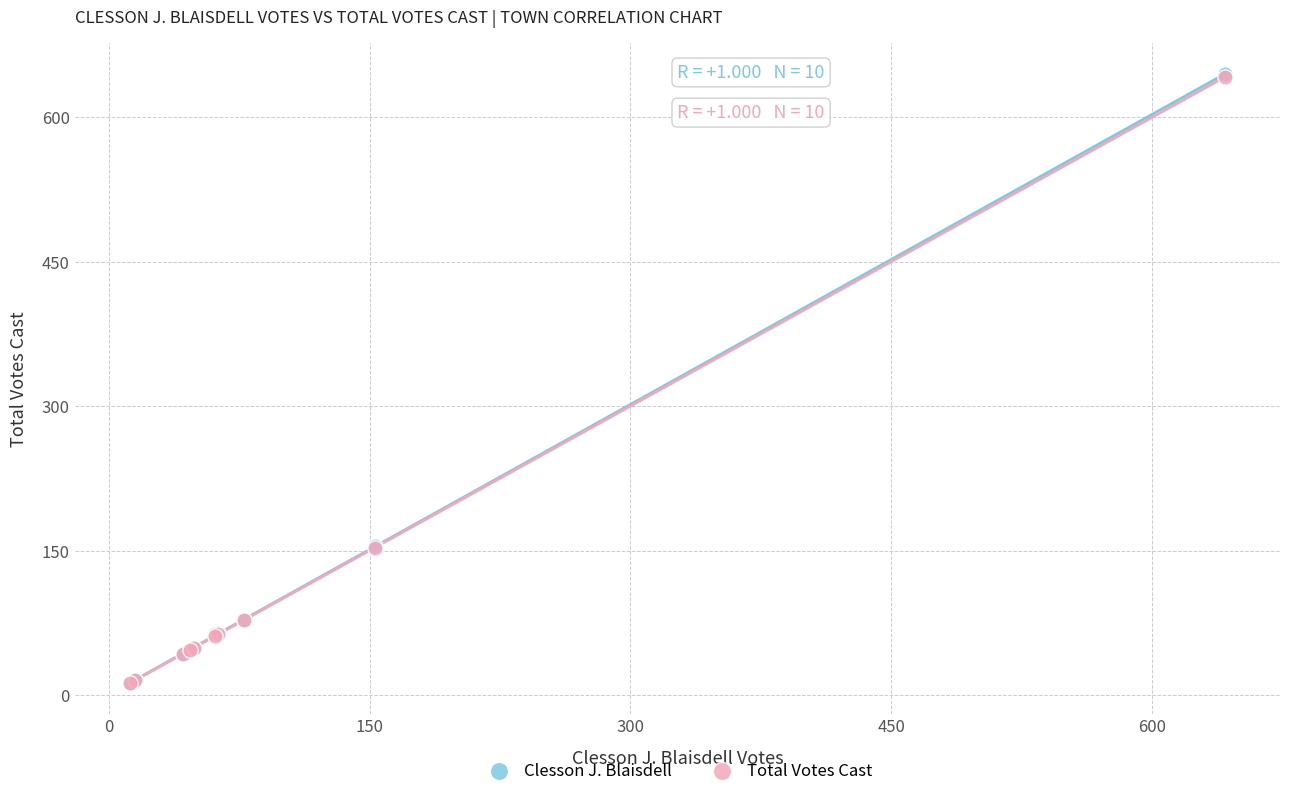

What are all the series names shown in the legend?

Clesson J. Blaisdell, Total Votes Cast